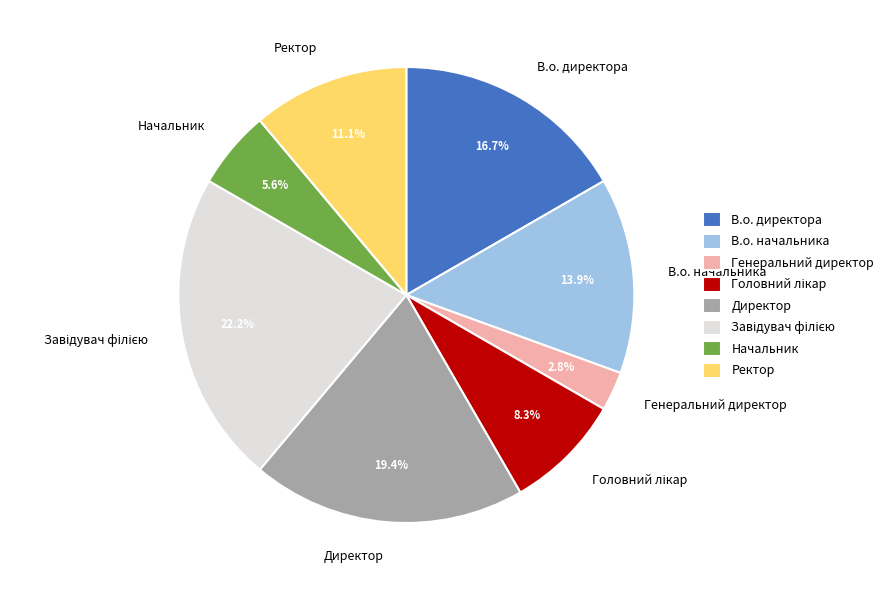

True or false: Начальник accounts for 19% of the total.

False